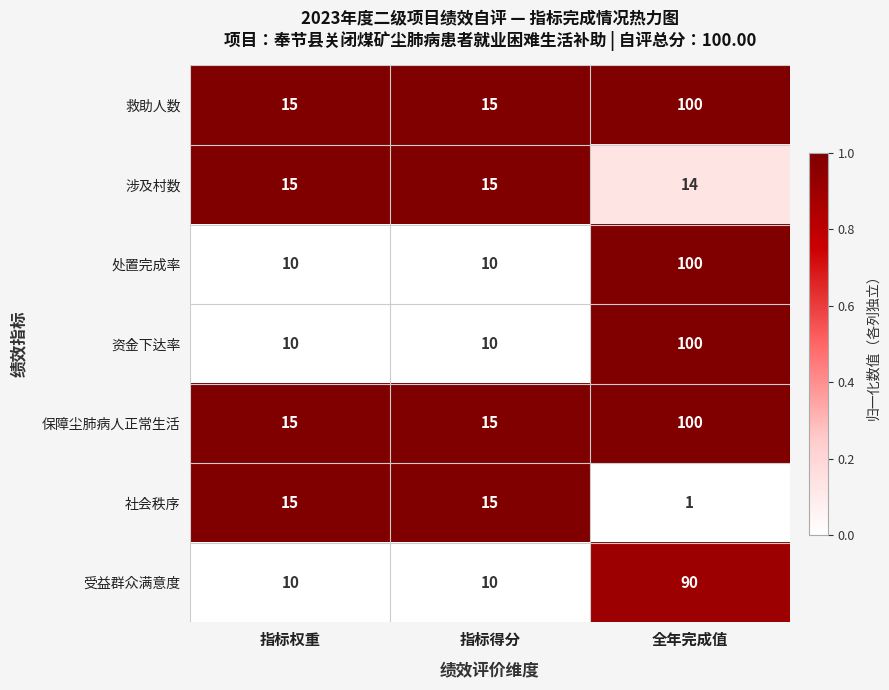

What is the spread (max minus min) of values at 指标权重?

5